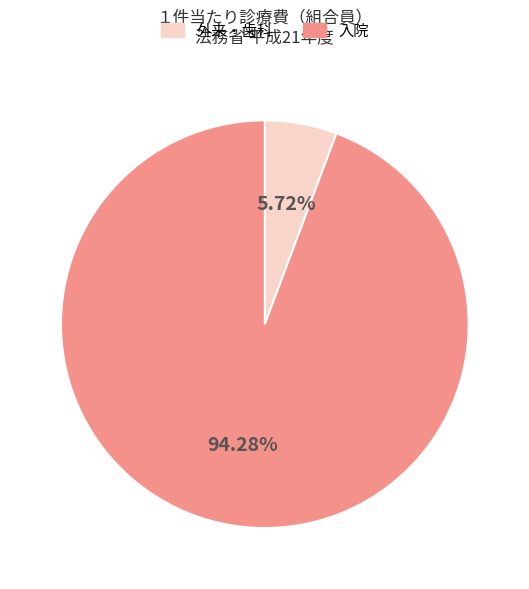

What is the smallest slice in the pie chart?

外来・歯科